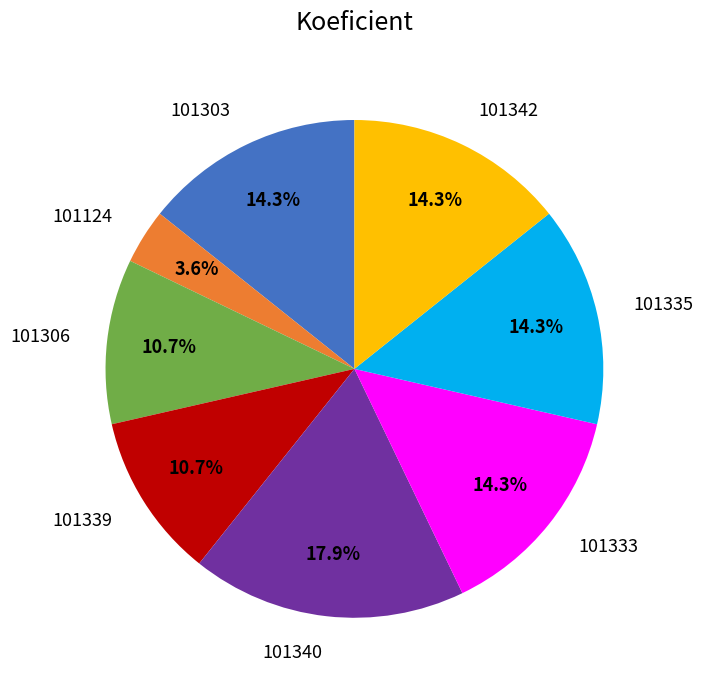

Do 101339 and 101342 together represent more than half of the pie?

No